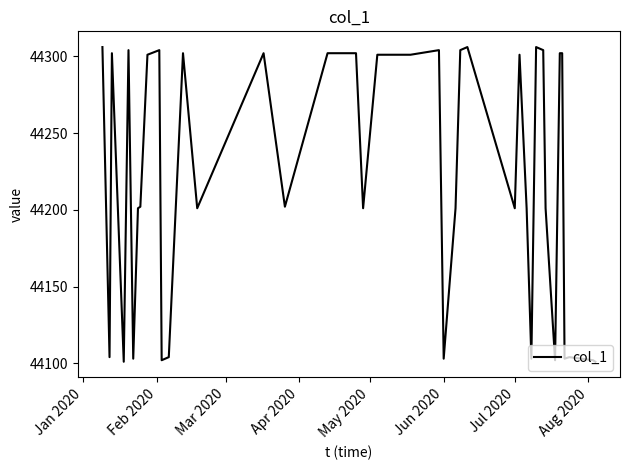

What is the smallest value displayed?

44101